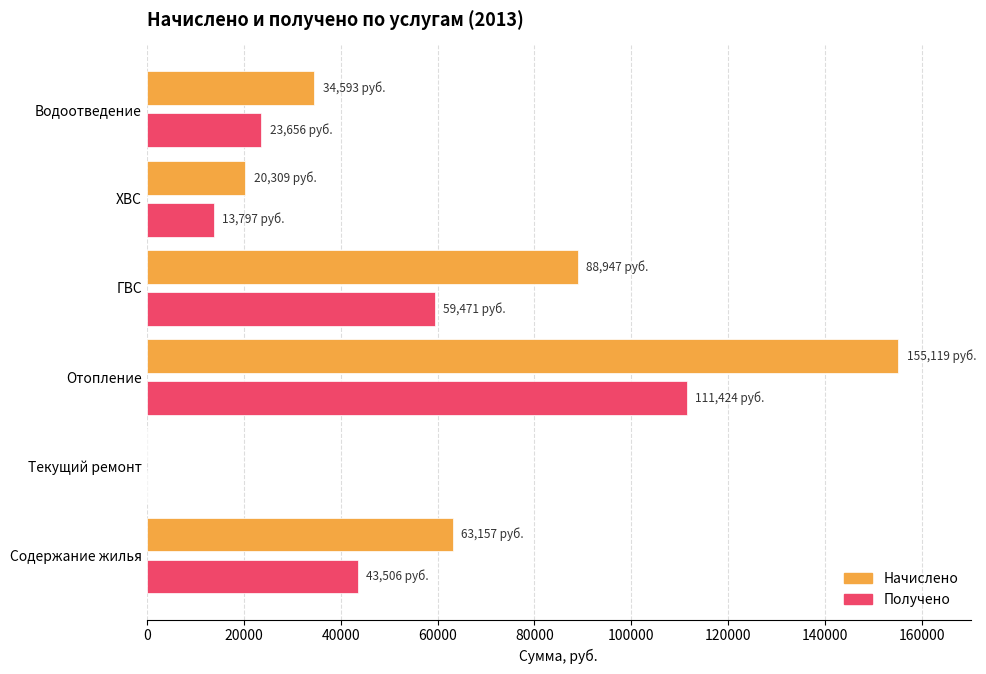

Between Текущий ремонт and ХВС, which series saw the biggest shift?

Начислено